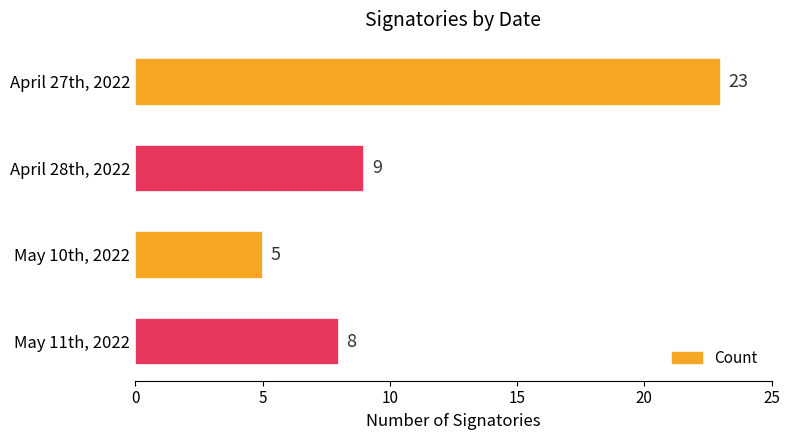

Rank the categories by value from lowest to highest.

May 10th, 2022, May 11th, 2022, April 28th, 2022, April 27th, 2022